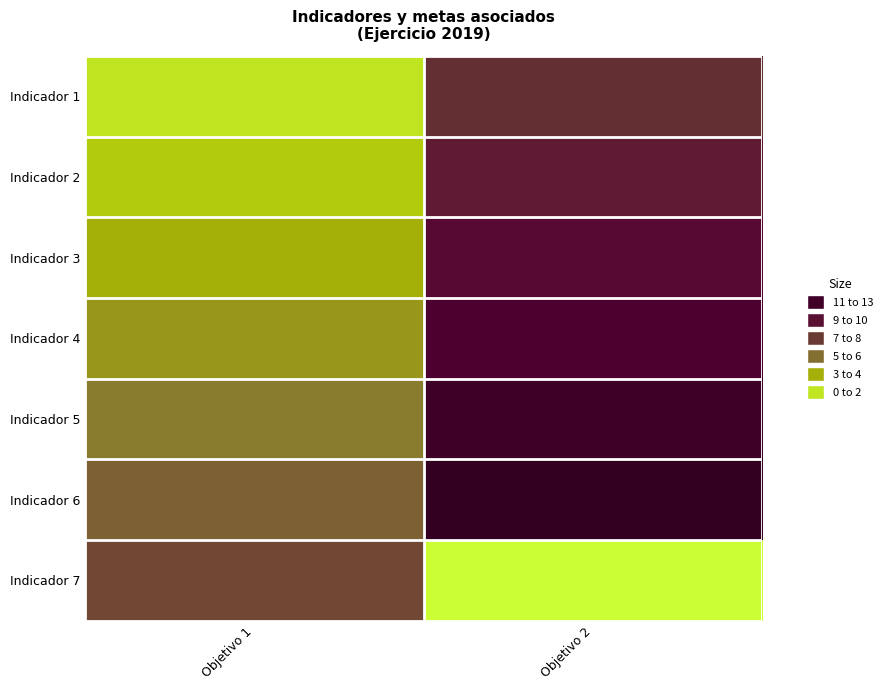

How many data points does each series have?

2